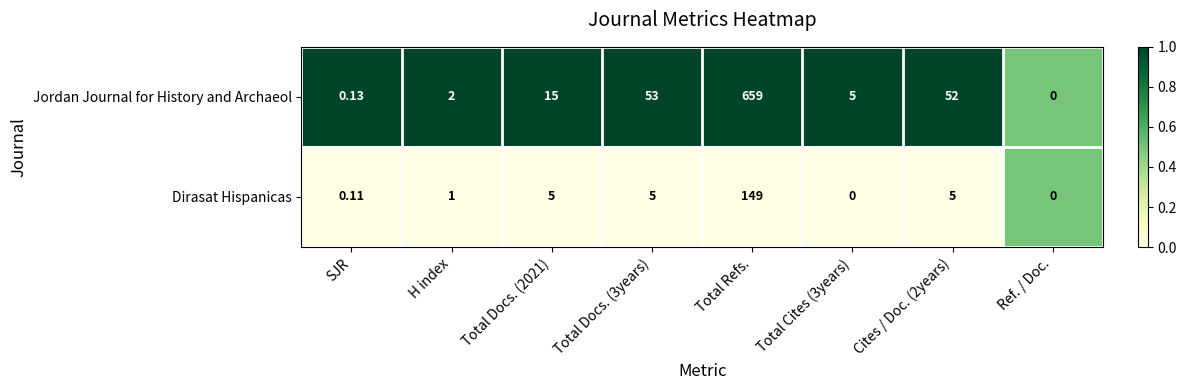

Which series has the widest spread of values?

Jordan Journal for History and Archaeol